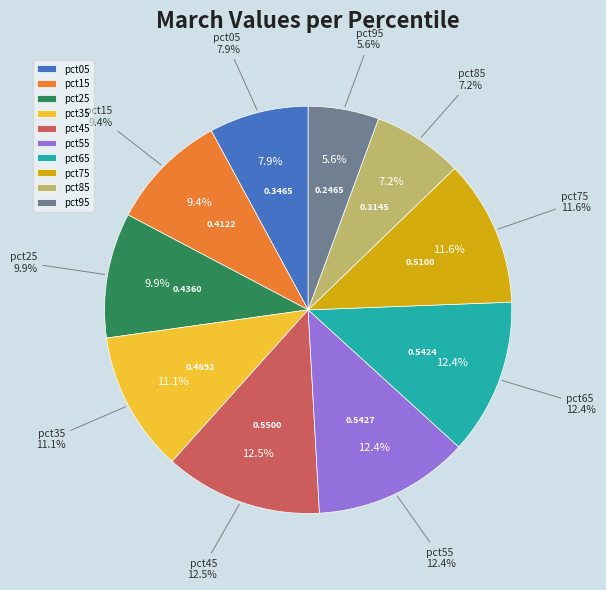

True or false: pct15 accounts for 23% of the total.

False